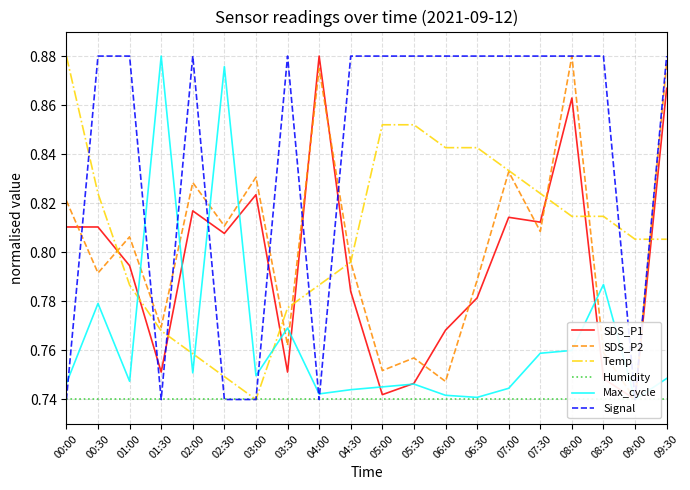

What are all the series names shown in the legend?

SDS_P1, SDS_P2, Temp, Humidity, Max_cycle, Signal